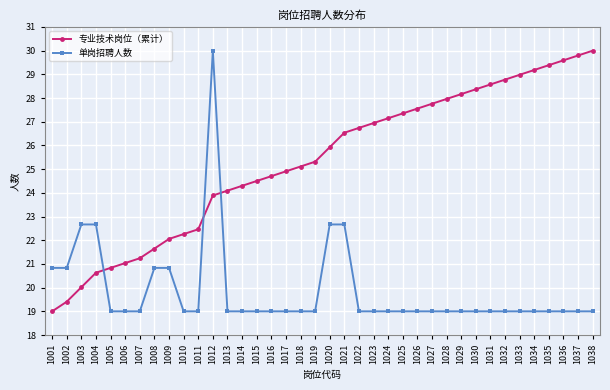

Reading left to right, list all the values displayed in this chart.

专业技术岗位（累计）: 1001=19.0	1002=19.4	1003=20.0	1004=20.6	1005=20.8	1006=21.0	1007=21.2	1008=21.6	1009=22.1	1010=22.3	1011=22.5	1012=23.9	1013=24.1	1014=24.3	1015=24.5	1016=24.7	1017=24.9	1018=25.1	1019=25.3	1020=25.9	1021=26.5	1022=26.7	1023=26.9	1024=27.1	1025=27.4	1026=27.6	1027=27.8	1028=28.0	1029=28.2	1030=28.4	1031=28.6	1032=28.8	1033=29.0	1034=29.2	1035=29.4	1036=29.6	1037=29.8	1038=30.0
单岗招聘人数: 1001=20.8	1002=20.8	1003=22.7	1004=22.7	1005=19.0	1006=19.0	1007=19.0	1008=20.8	1009=20.8	1010=19.0	1011=19.0	1012=30.0	1013=19.0	1014=19.0	1015=19.0	1016=19.0	1017=19.0	1018=19.0	1019=19.0	1020=22.7	1021=22.7	1022=19.0	1023=19.0	1024=19.0	1025=19.0	1026=19.0	1027=19.0	1028=19.0	1029=19.0	1030=19.0	1031=19.0	1032=19.0	1033=19.0	1034=19.0	1035=19.0	1036=19.0	1037=19.0	1038=19.0